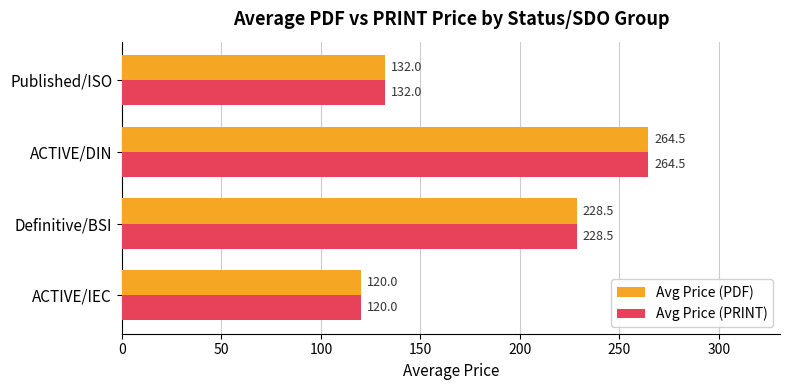

Count the number of data series in this chart.

2